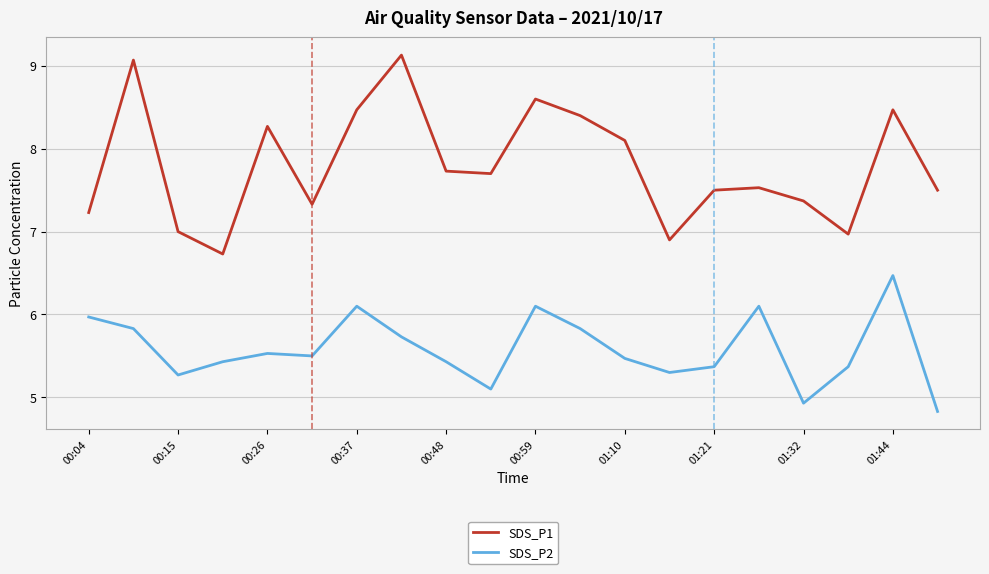

Which series has the widest spread of values?

SDS_P1